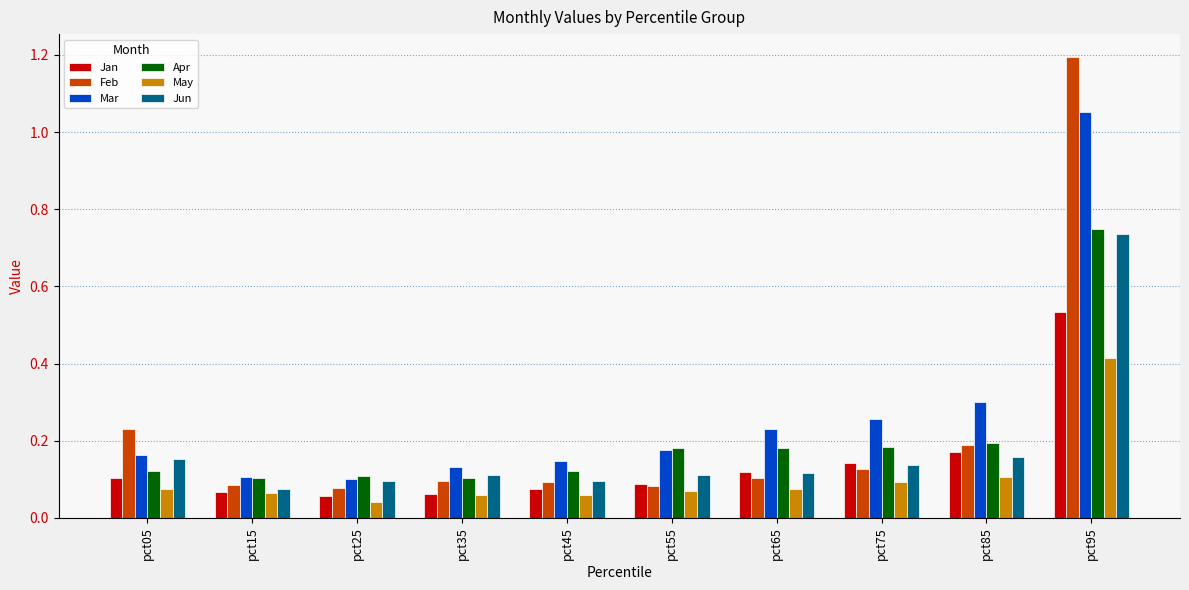

Between pct35 and pct65, which series saw the biggest shift?

Mar